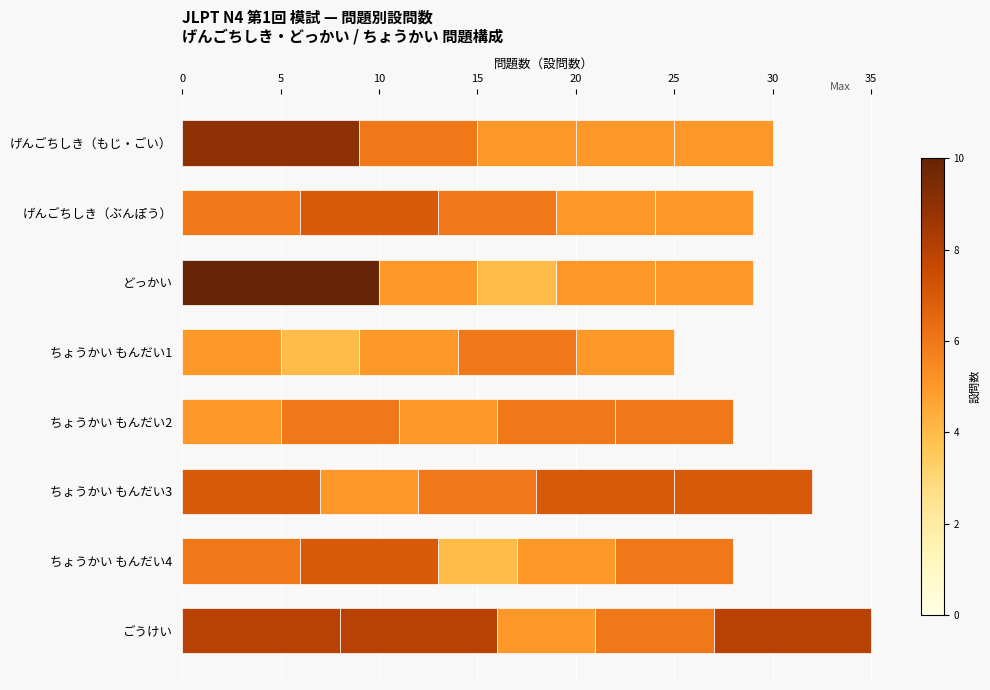

Count the number of data series in this chart.

5